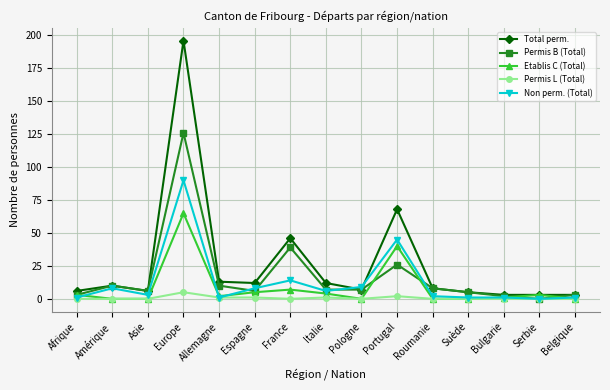

Which series changed the most between Asie and Europe?

Total perm.